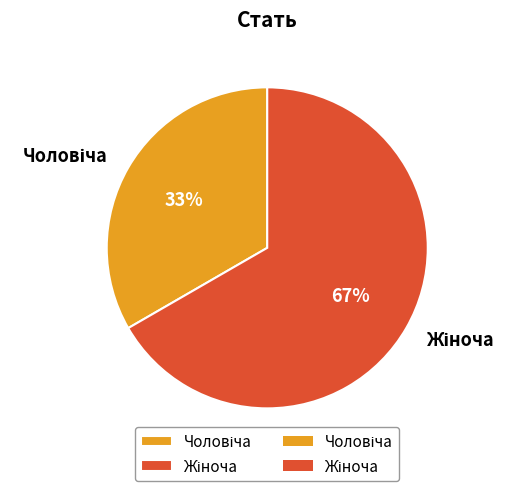

Count the number of slices in the pie.

2